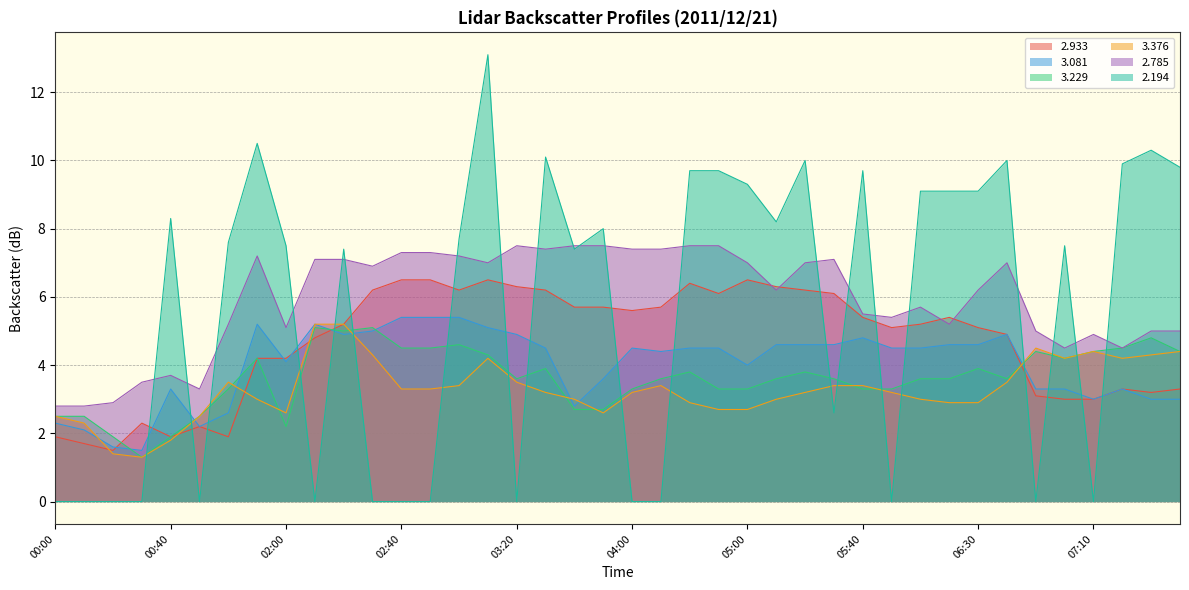

What is the label of the 25th point from the left?

05:00